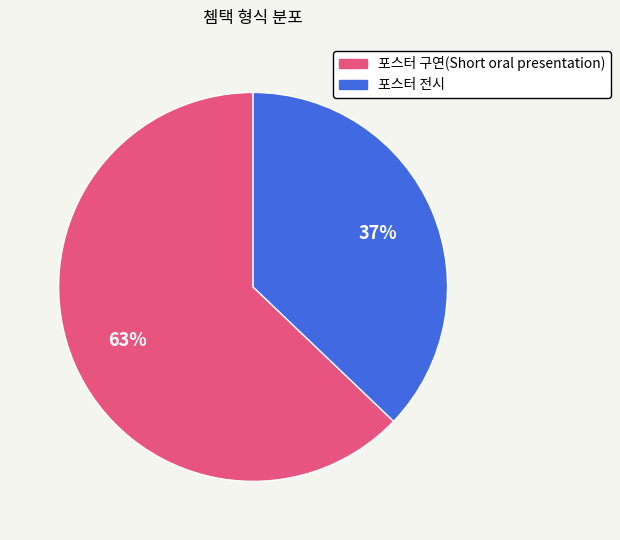

Which slice is the largest?

포스터 구연(Short oral presentation)